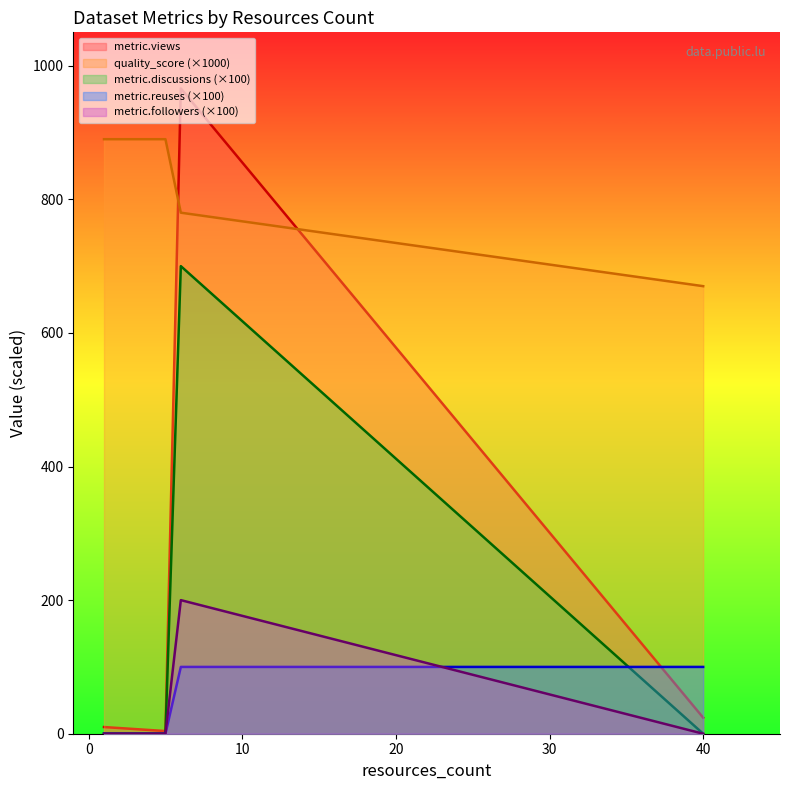

True or false: metric.views and quality_score (×1000) cross at least once.

True